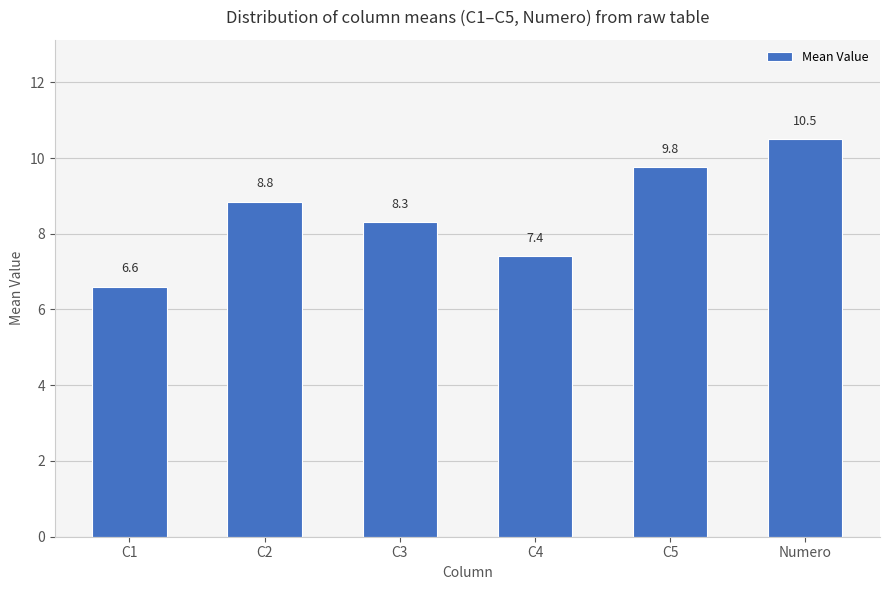

Is it true that the value at C1 is 6.6?

True